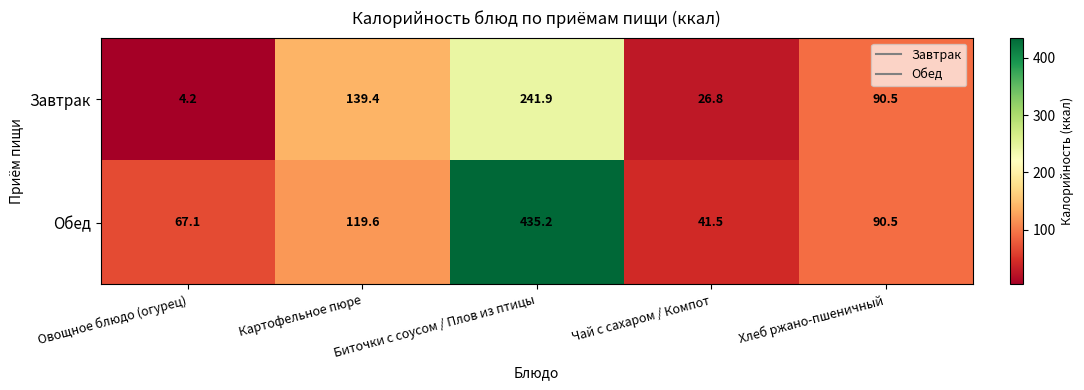

What is the minimum value shown in the chart?

4.2